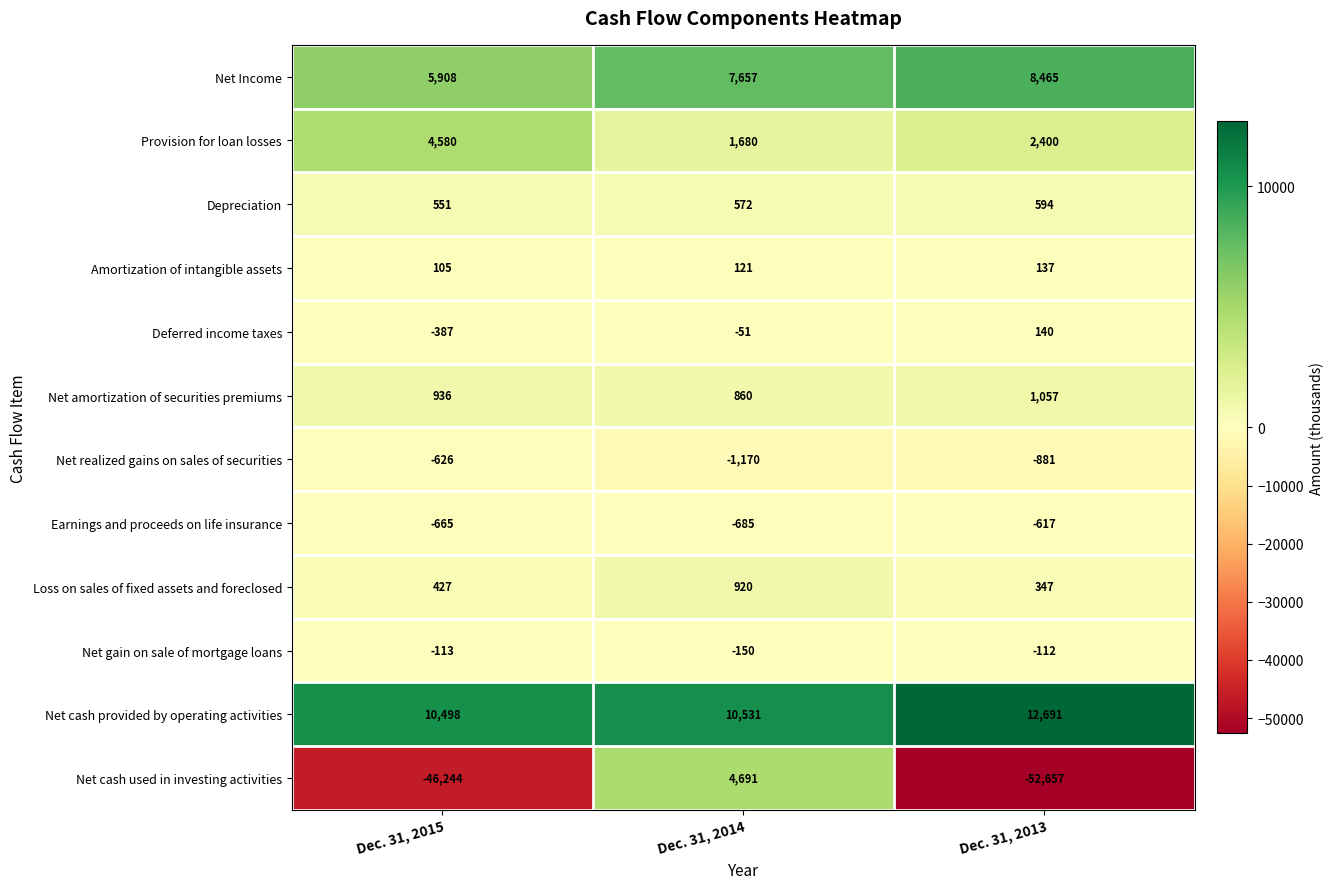

What is the difference between the second highest and minimum values in the Provision for loan losses series?

720